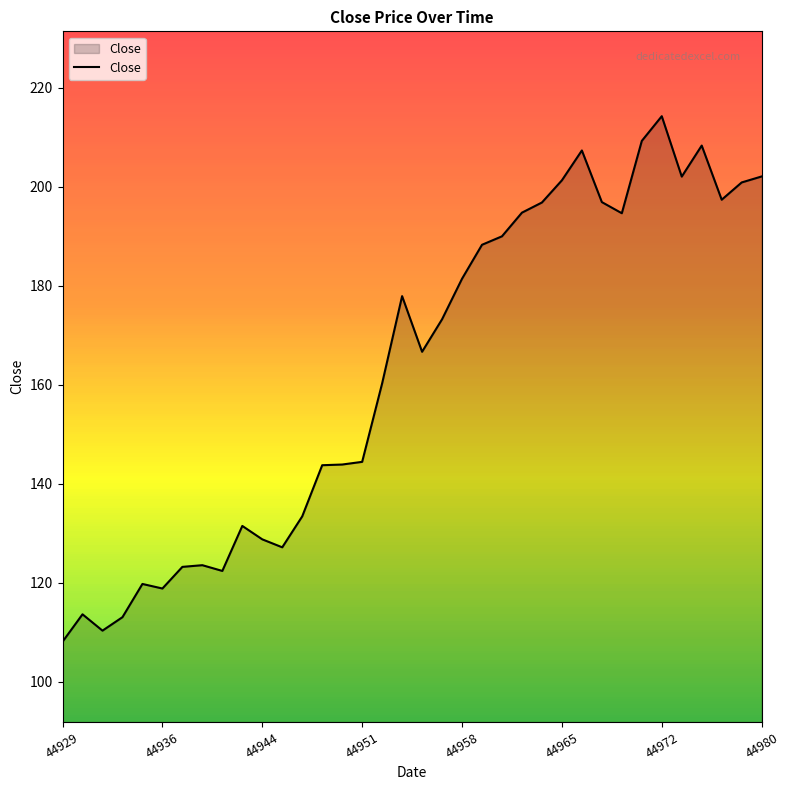

What is the minimum value shown in the chart?

108.1